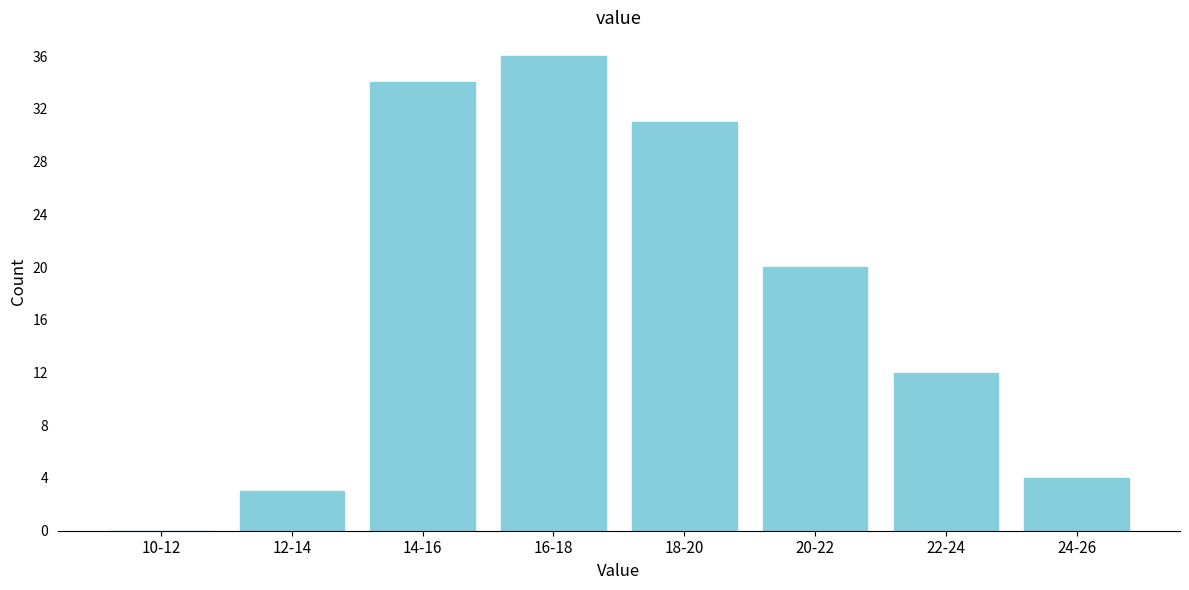

Reading left to right, what are all the values shown in this chart?

10-12=0	12-14=3	14-16=34	16-18=36	18-20=31	20-22=20	22-24=12	24-26=4